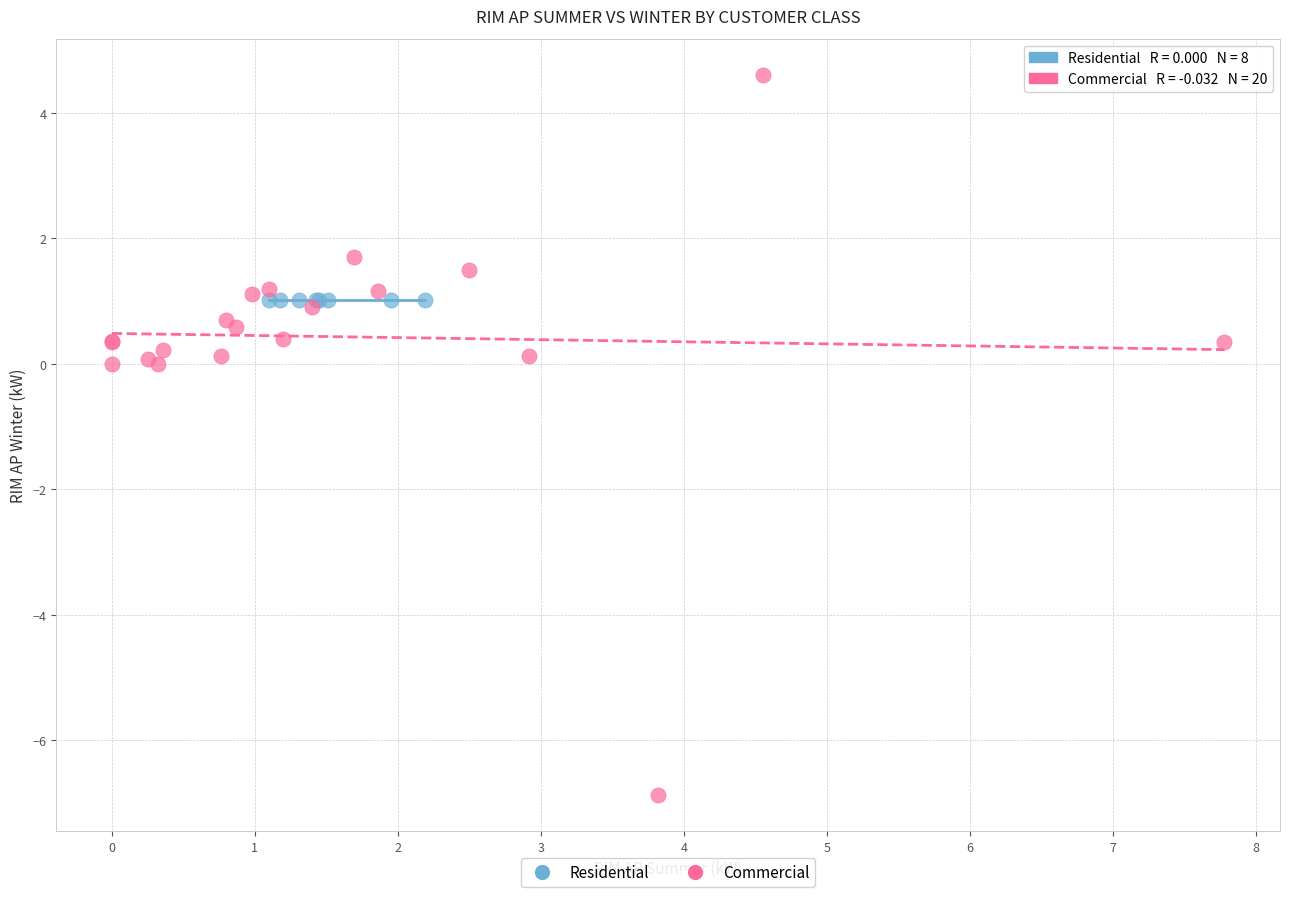

Which series reaches the minimum Y coordinate?

Commercial